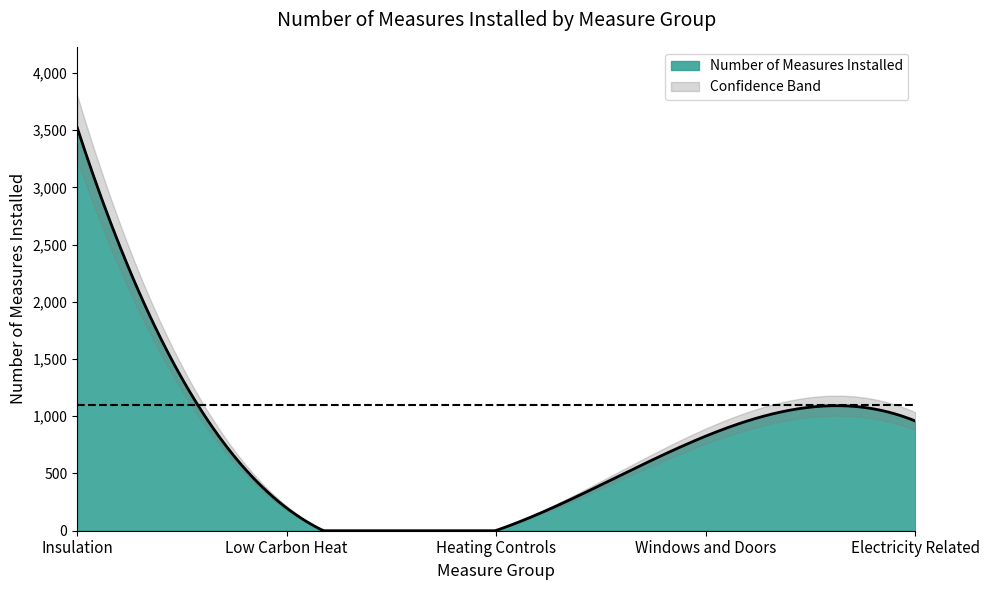

What is the label of the 3rd point from the left?

Heating Controls